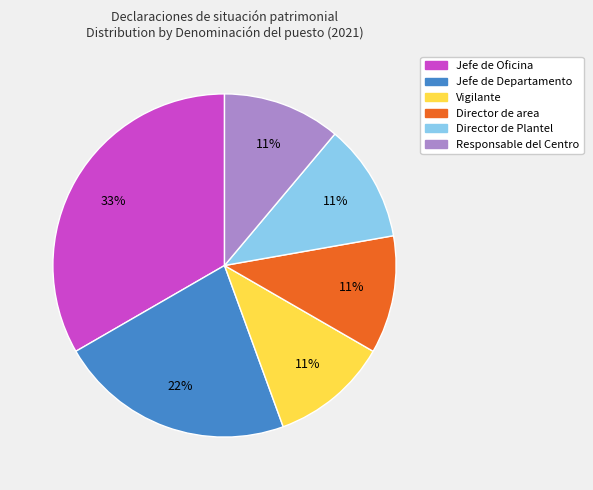

What is the largest slice in the pie chart?

Jefe de Oficina